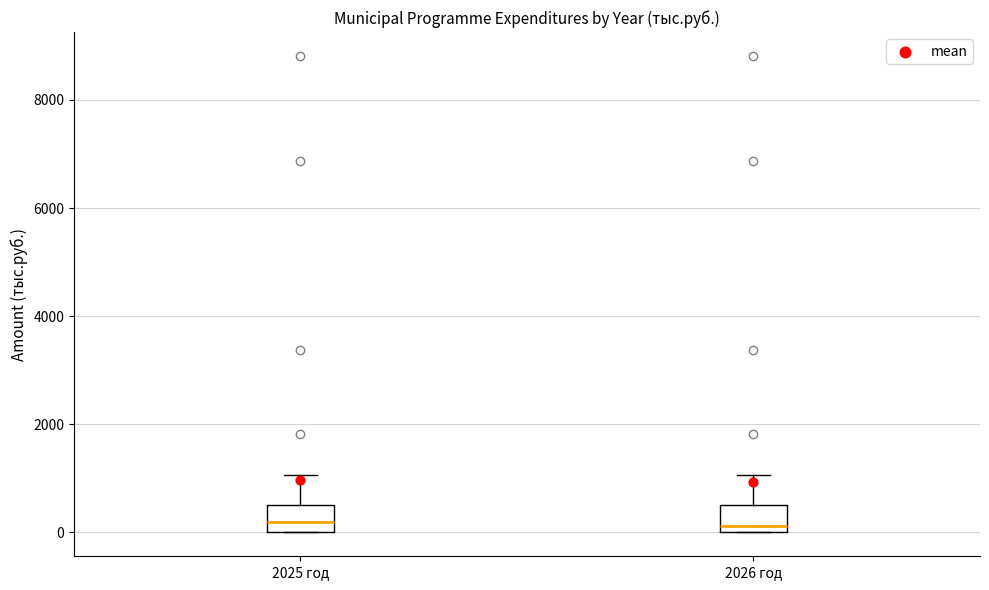

Reading left to right, read every box against the y-axis: the position of its median line, the range the box covers, and the ends of its whiskers. The values are not printed on the chart, so give them approximately, as read against the axis.

2025 год: median 200, box 0 to 600, whiskers 0 to 1000
2026 год: median 200, box 0 to 600, whiskers 0 to 1000